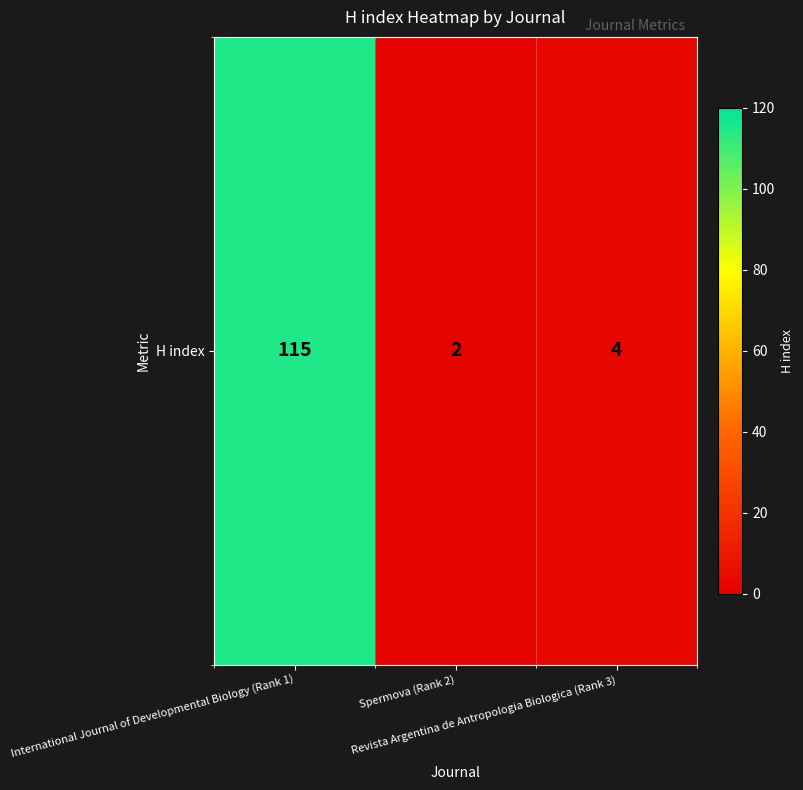

The chart shows a value of 7 at Revista Argentina de Antropologia Biologica (Rank 3). True or false?

False